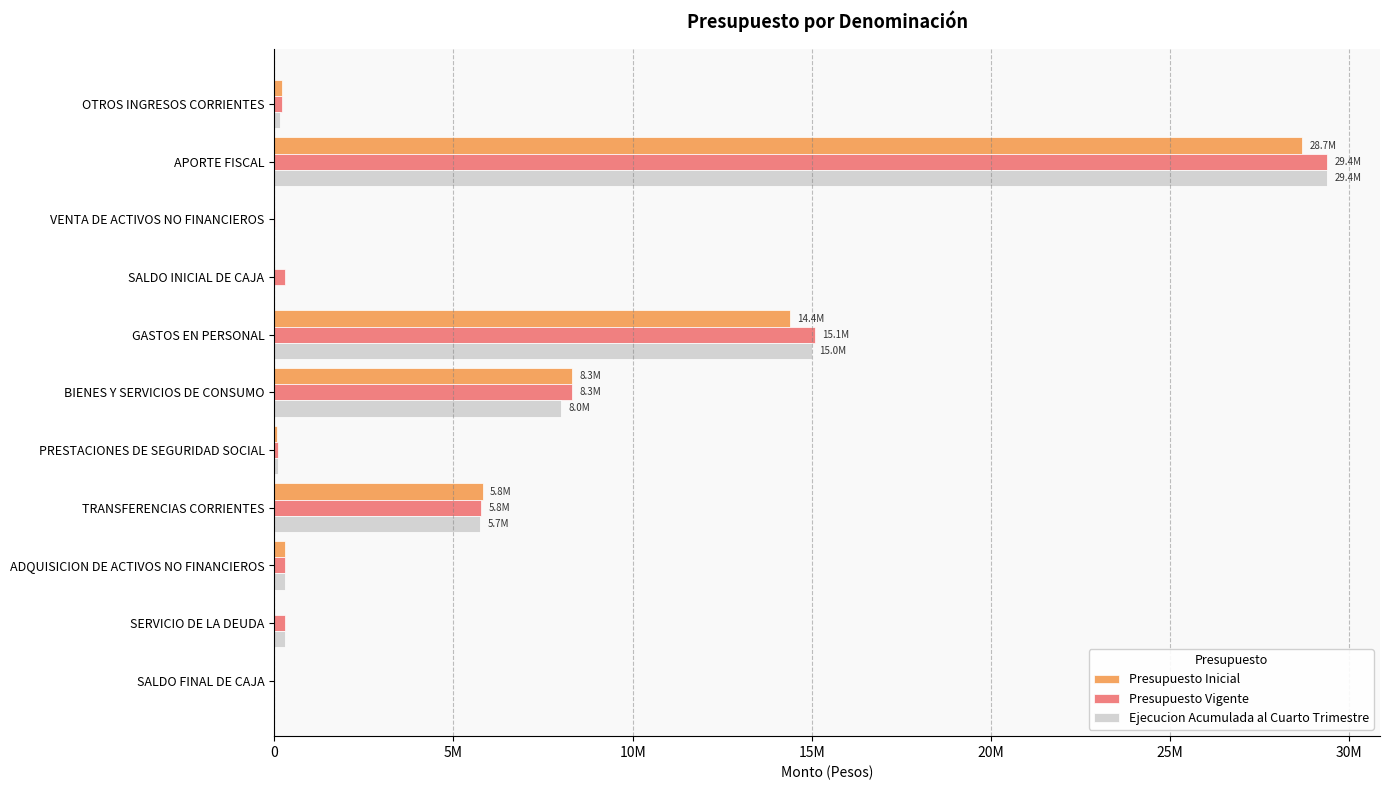

What are all the series names shown in the legend?

Presupuesto Inicial, Presupuesto Vigente, Ejecucion Acumulada al Cuarto Trimestre